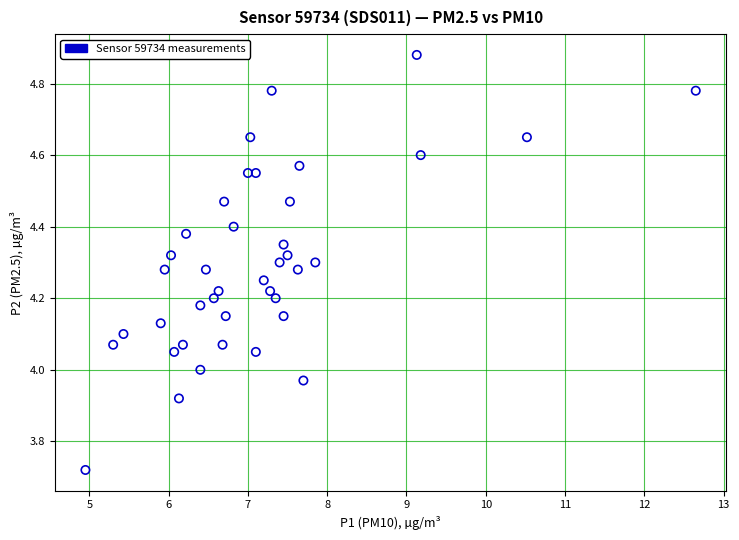

What is the range of Y values (max minus min)?

1.2